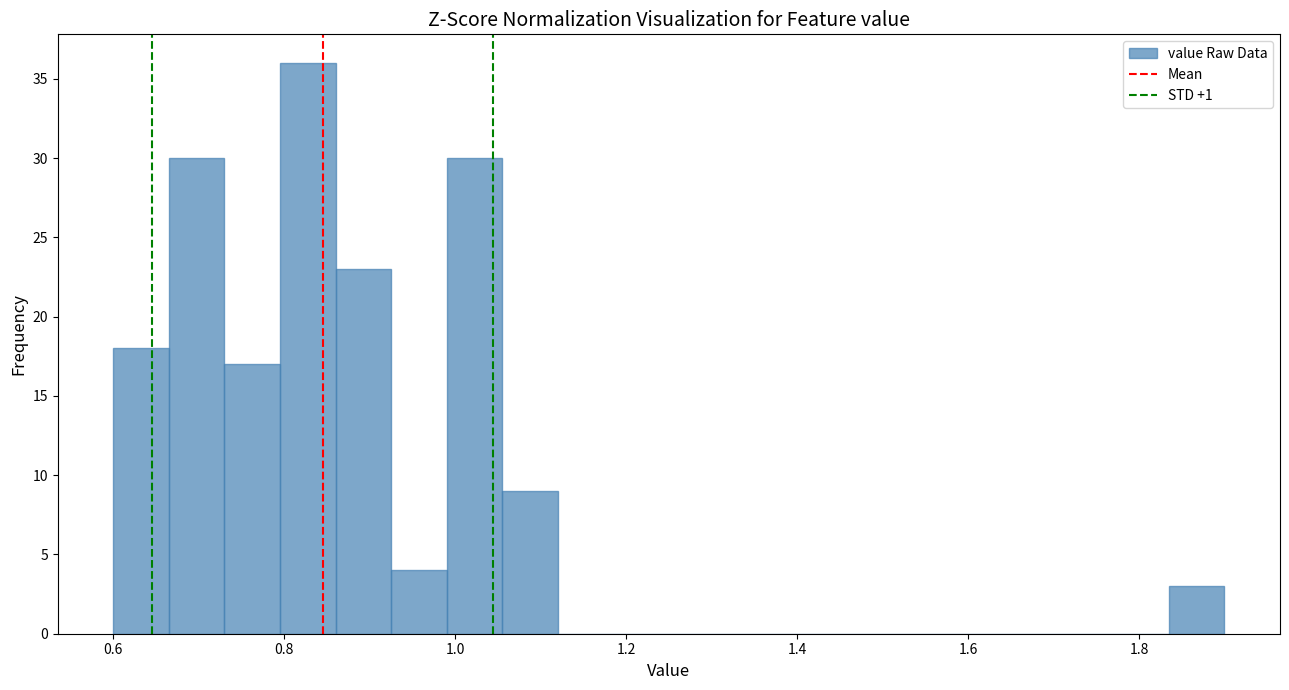

Read against the x-axis, roughly where is the centre of the tallest bar?

0.82